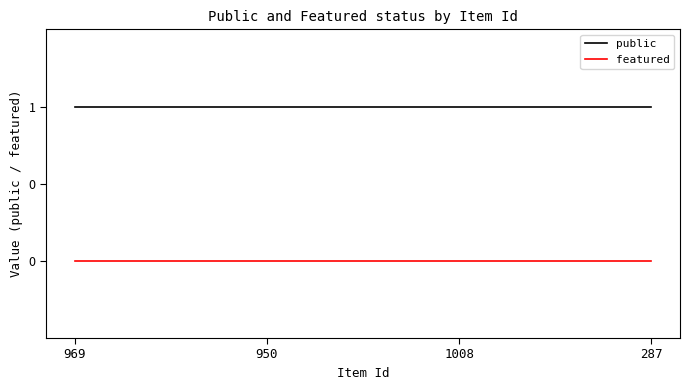

True or false: public has more than 2 points higher than both neighbors.

False